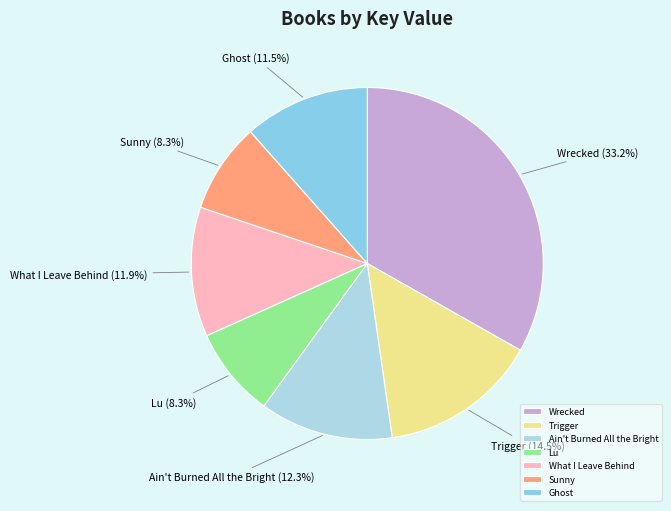

Which category has the biggest portion of the pie?

Wrecked